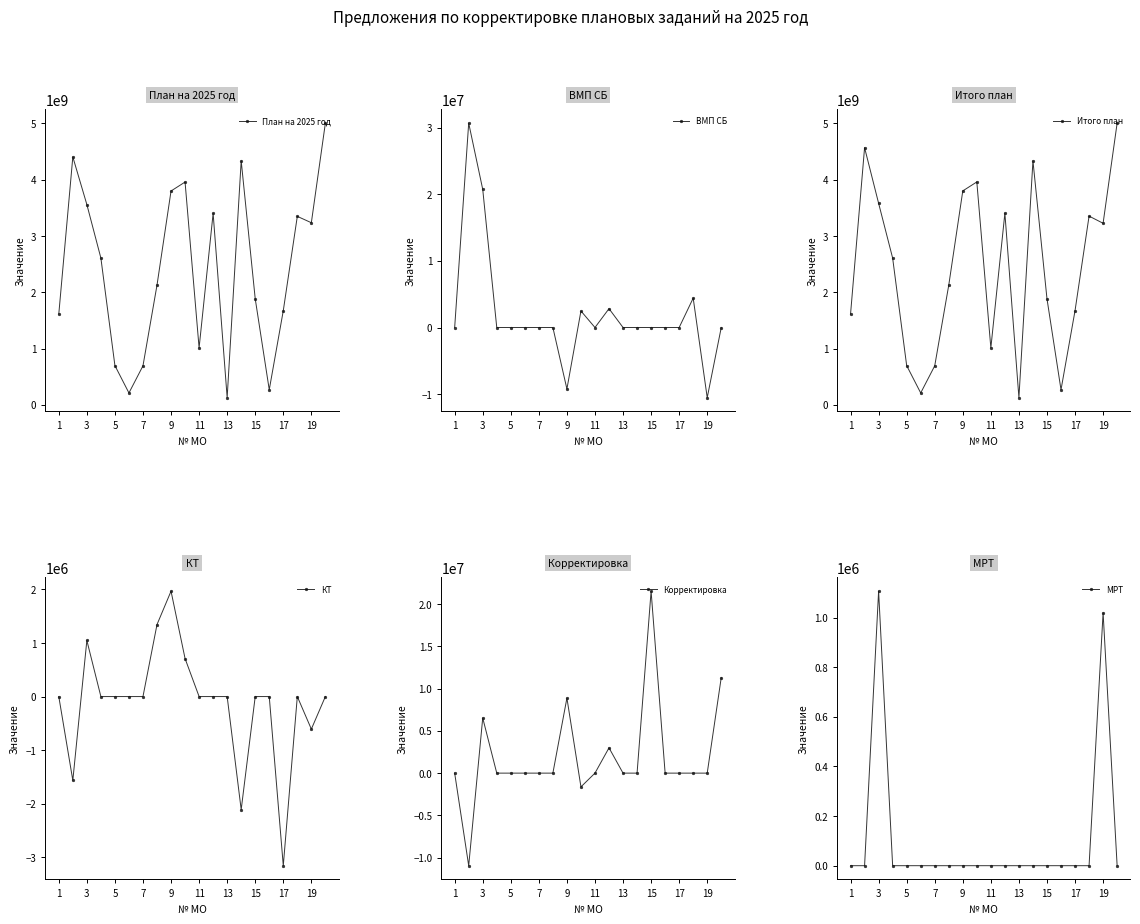

What is the highest value of the ВМП СБ series?

30657999